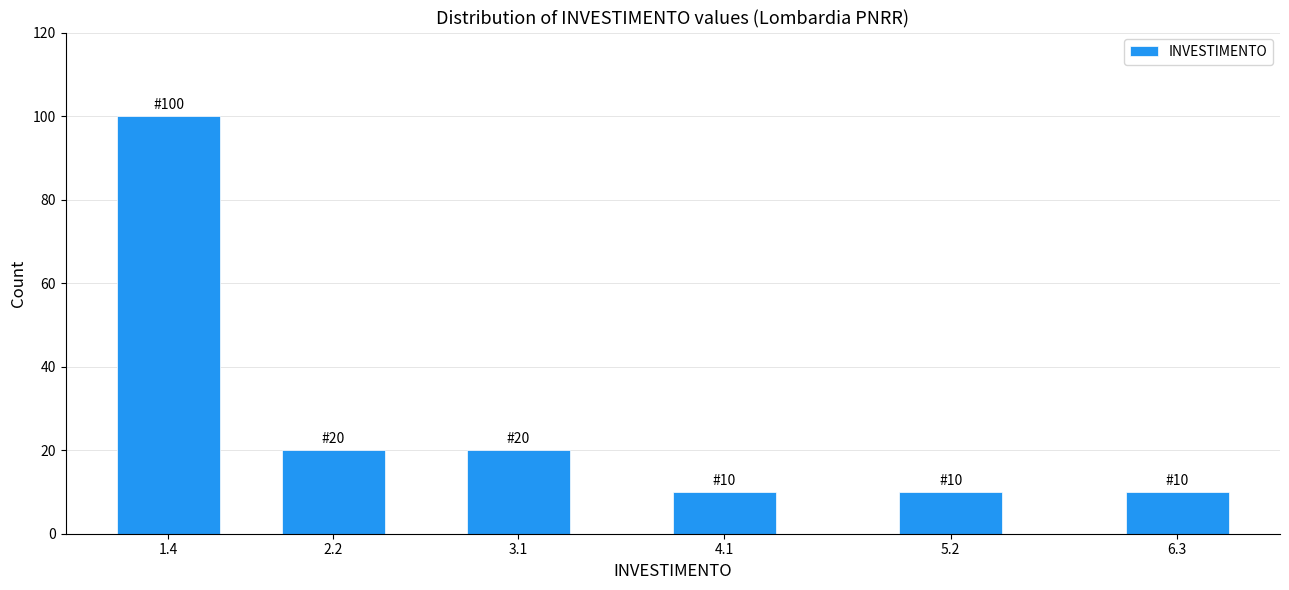

Reading left to right, extract all data points from this chart.

1.4=100	2.2=20	3.1=20	4.1=10	5.2=10	6.3=10